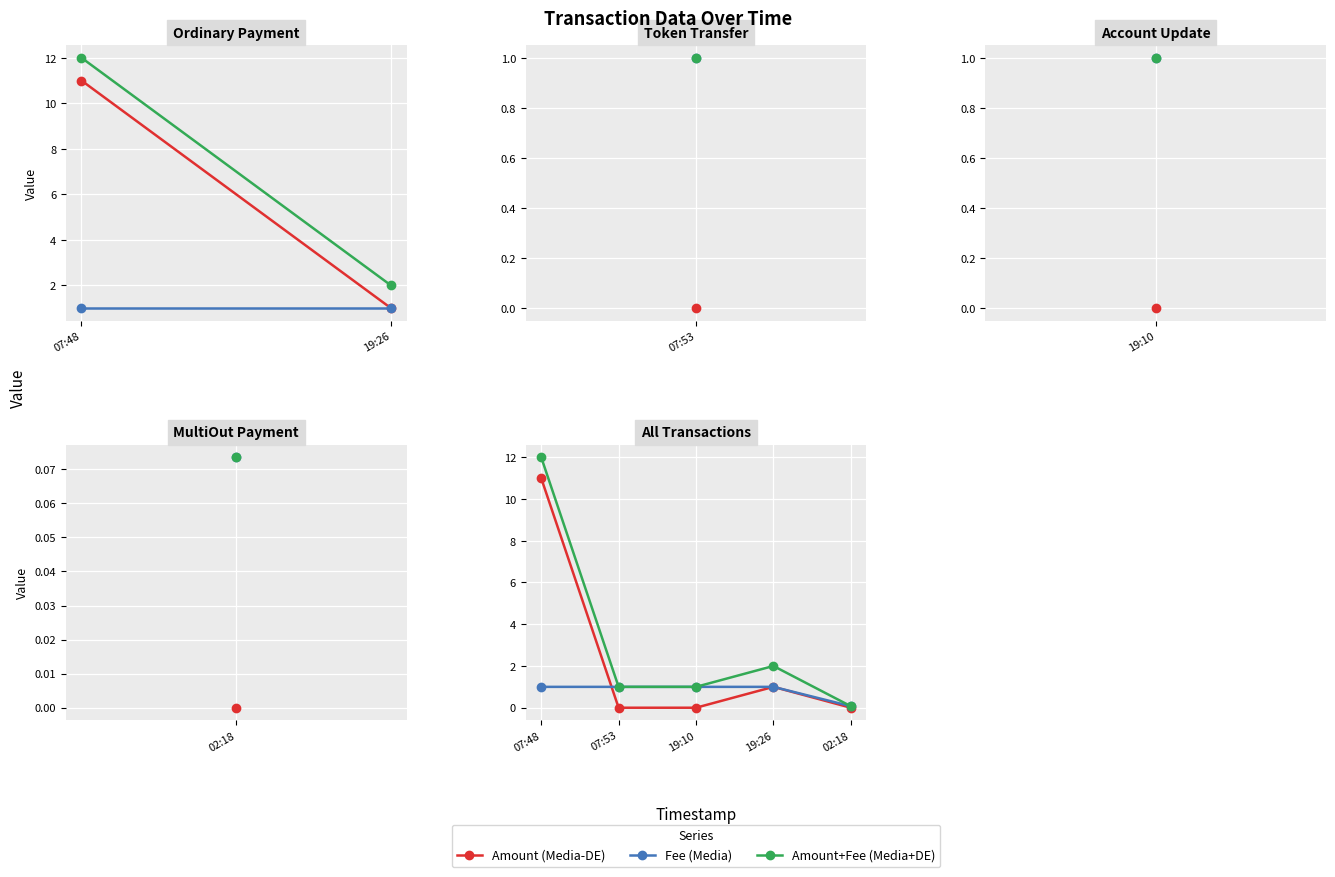

At which label does Amount+Fee (Media+DE) reach its peak?

07:48